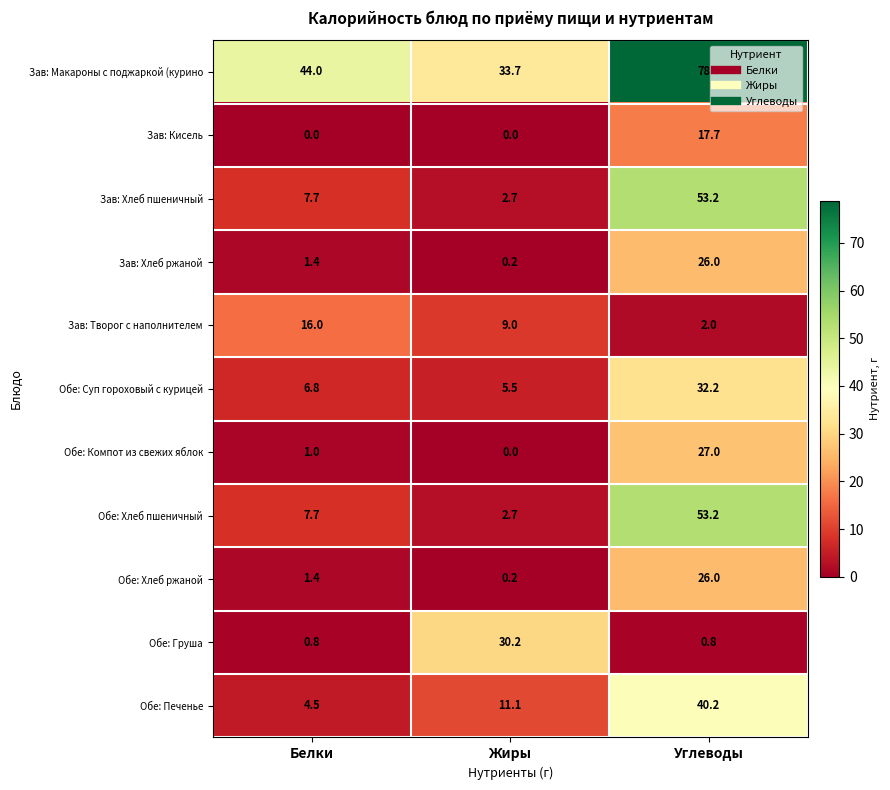

What is the difference between the highest and lowest values at Белки?

44.0